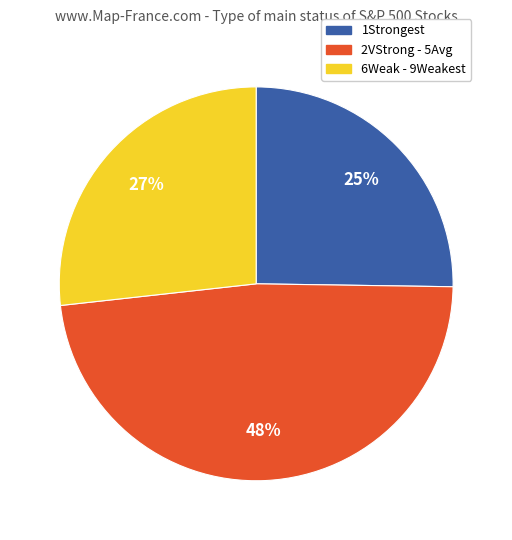

To the nearest percent, what is the average slice percentage?

33%